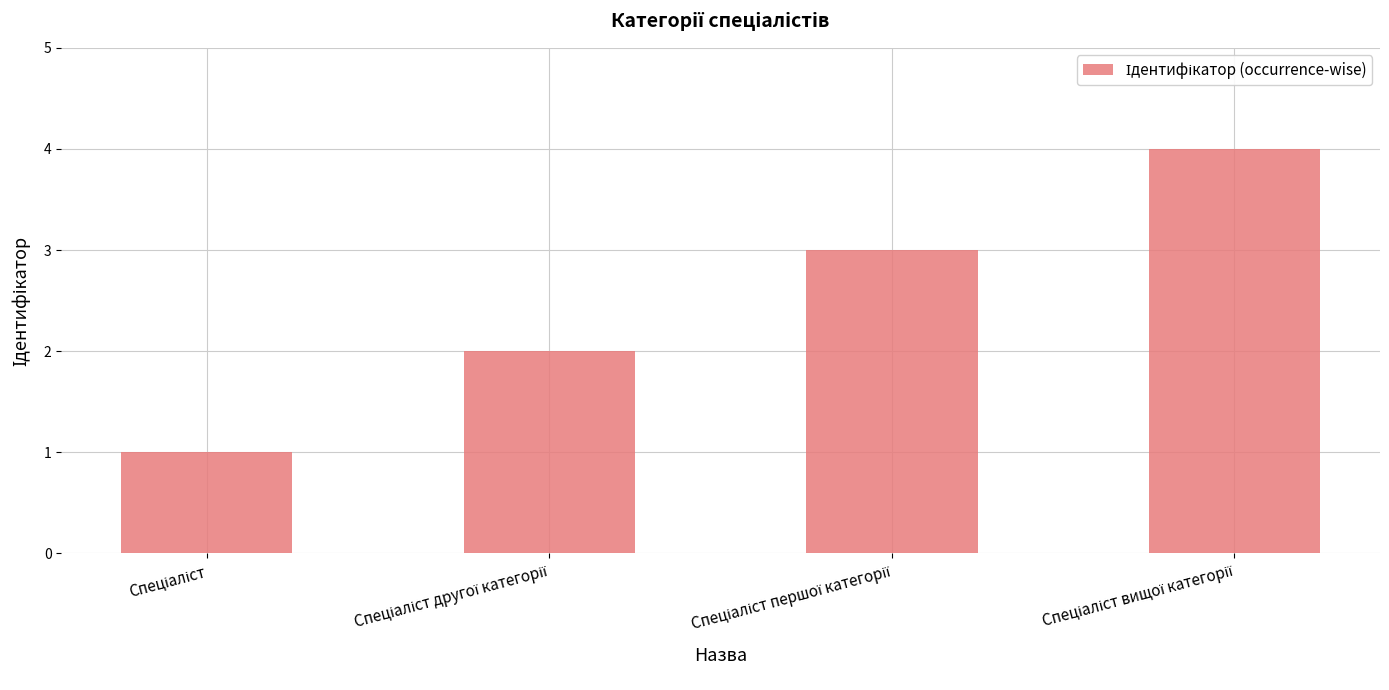

How many series are shown in this chart?

1